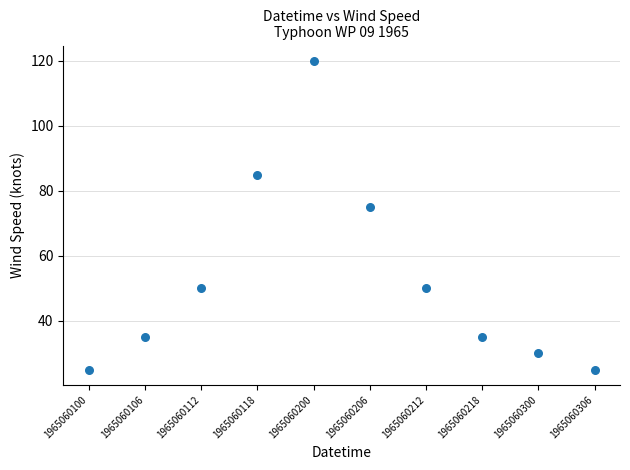

What is the average Y value?

53